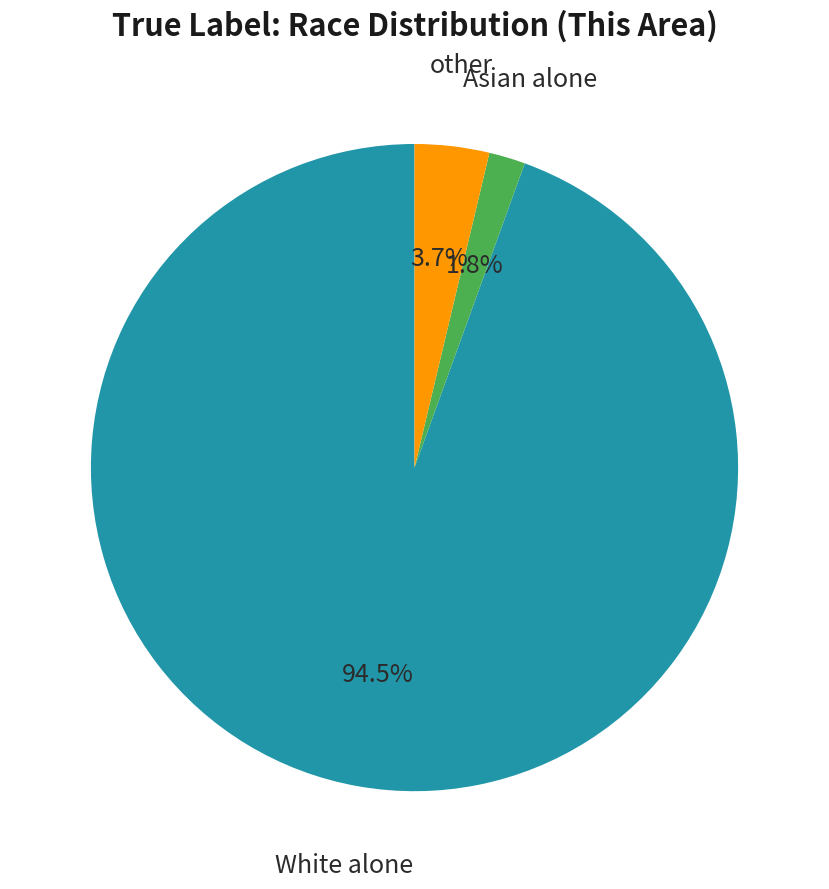

Is there a majority slice in this chart?

Yes